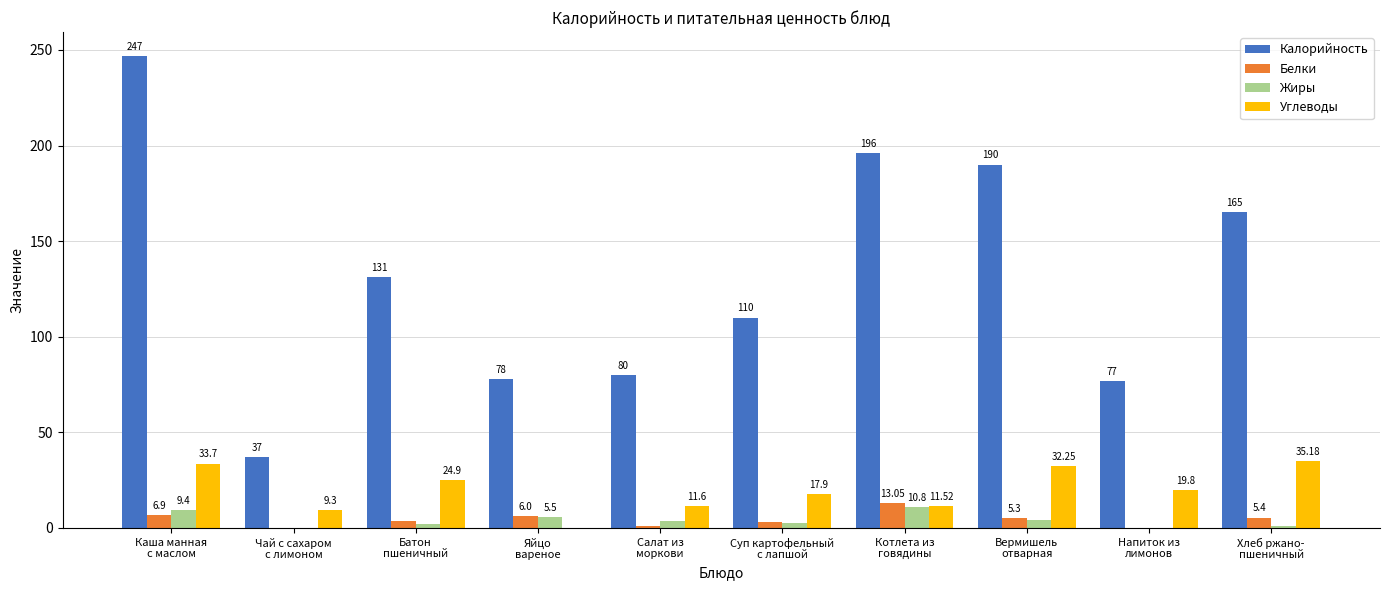

True or false: Углеводы has a value of 0.0 at Яйцо
вареное.

True